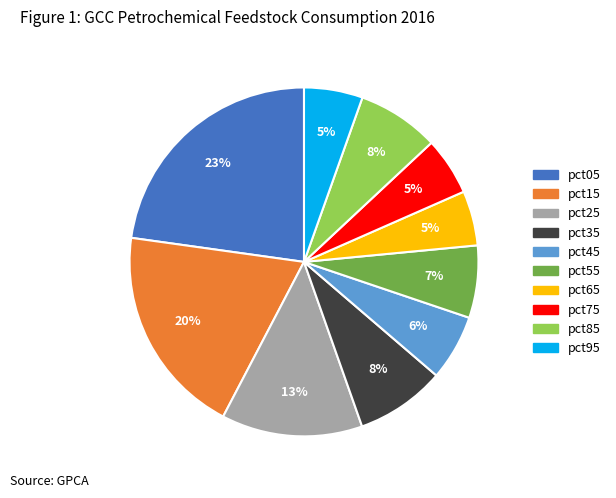

What is the largest slice in the pie chart?

pct05